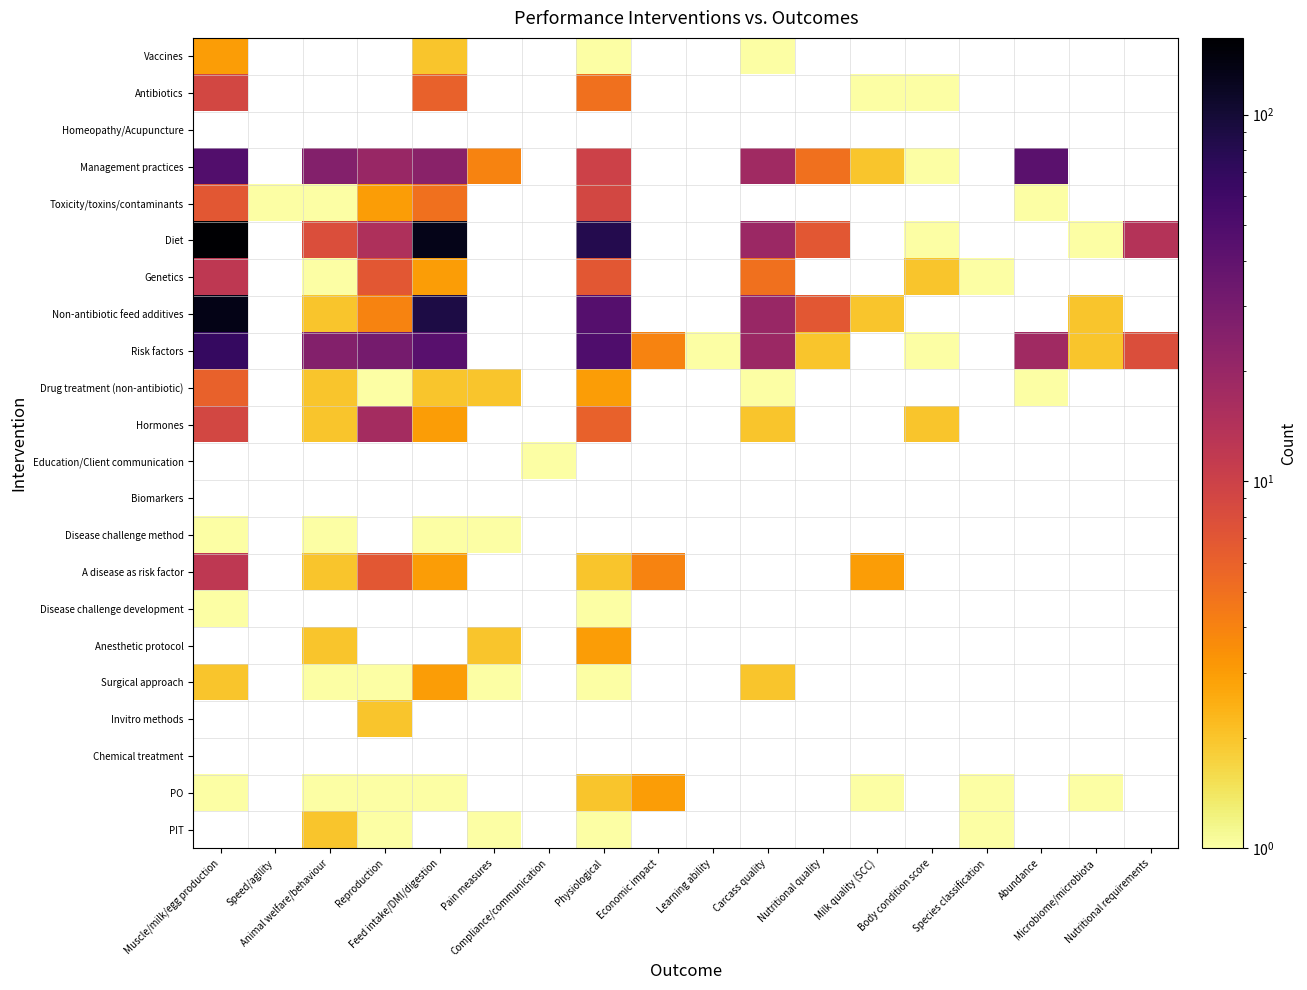

Is the value of Homeopathy/Acupuncture at Pain measures greater than the value of Chemical treatment at Carcass quality?

No